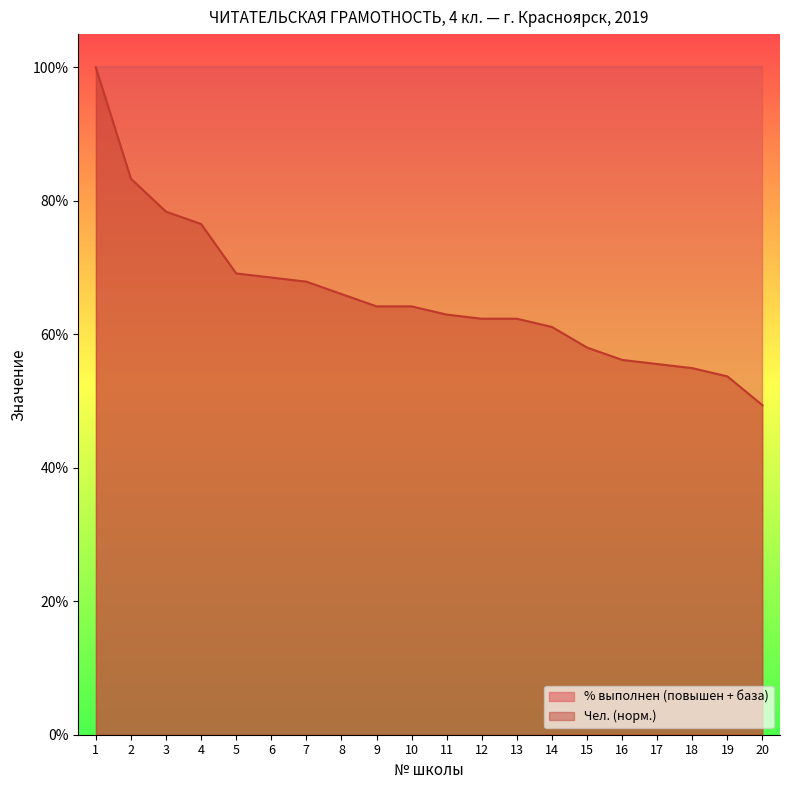

Is it true that the value at 17 is 35.7?

False